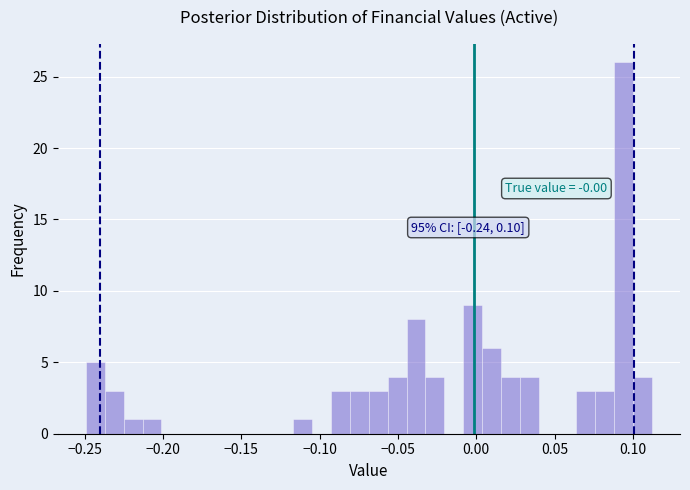

Around what value on the x-axis is the tallest bar? Give the approximate position of its centre, as read against the axis.

0.095